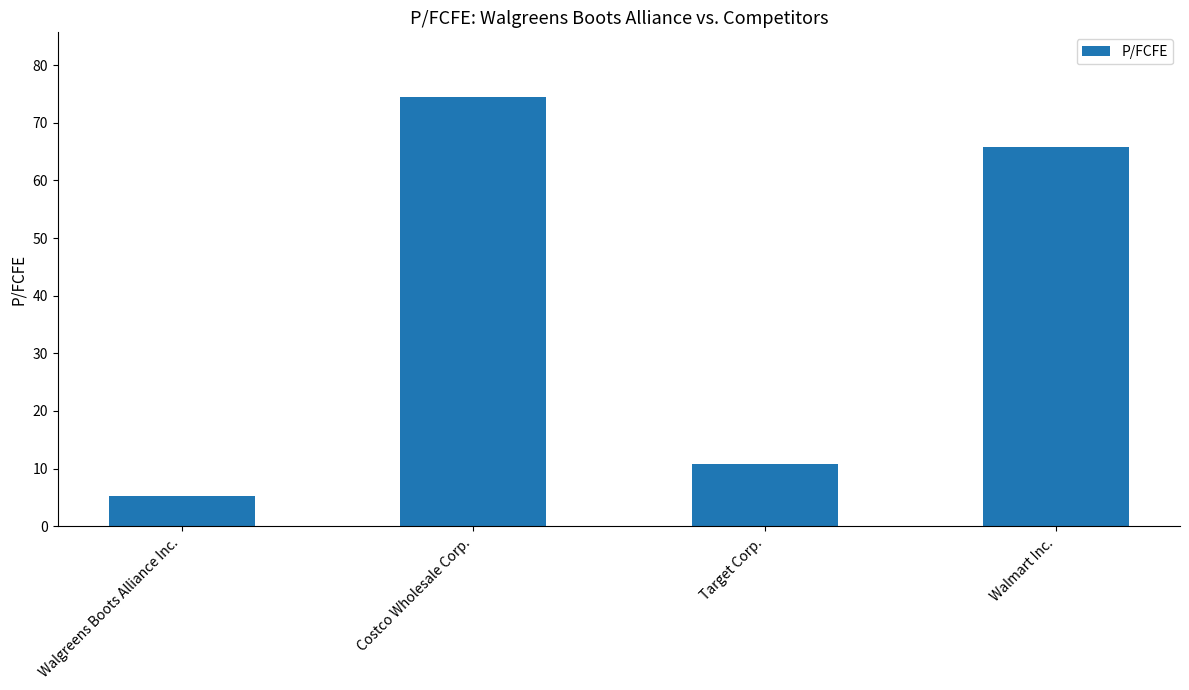

What is the difference between the second highest and minimum values?

60.6